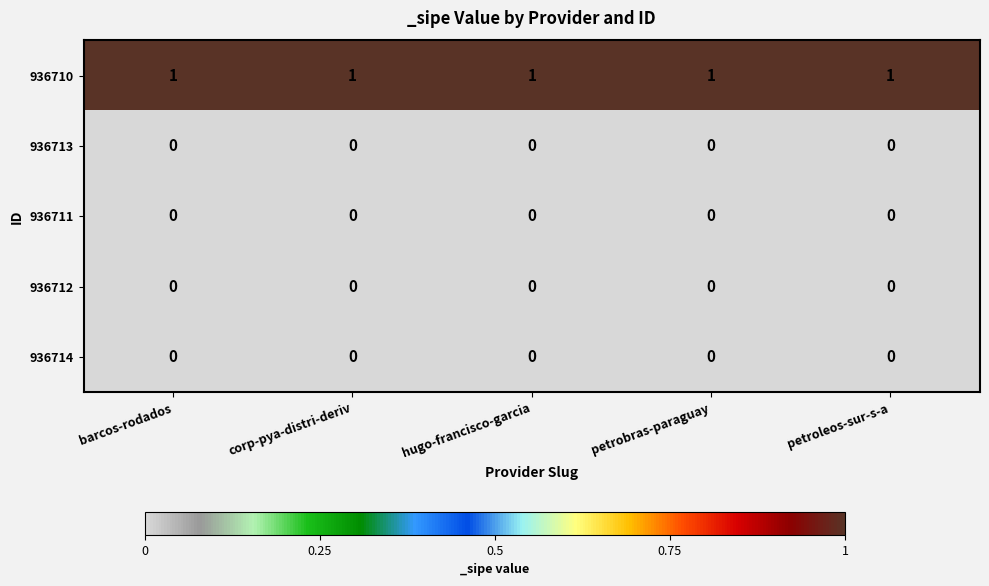

True or false: 936710 has a value of 1 at petrobras-paraguay.

True